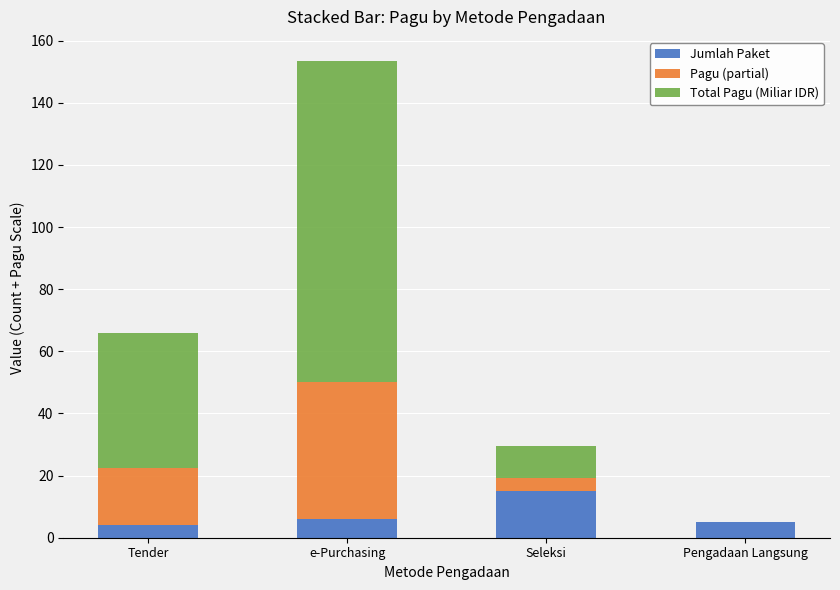

At which category is the sum across all series the highest?

e-Purchasing